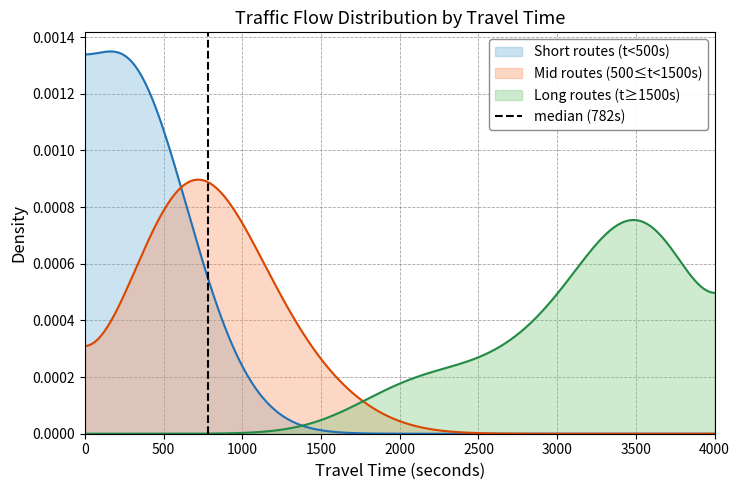

Rank the categories by value from highest to lowest.

500, 0